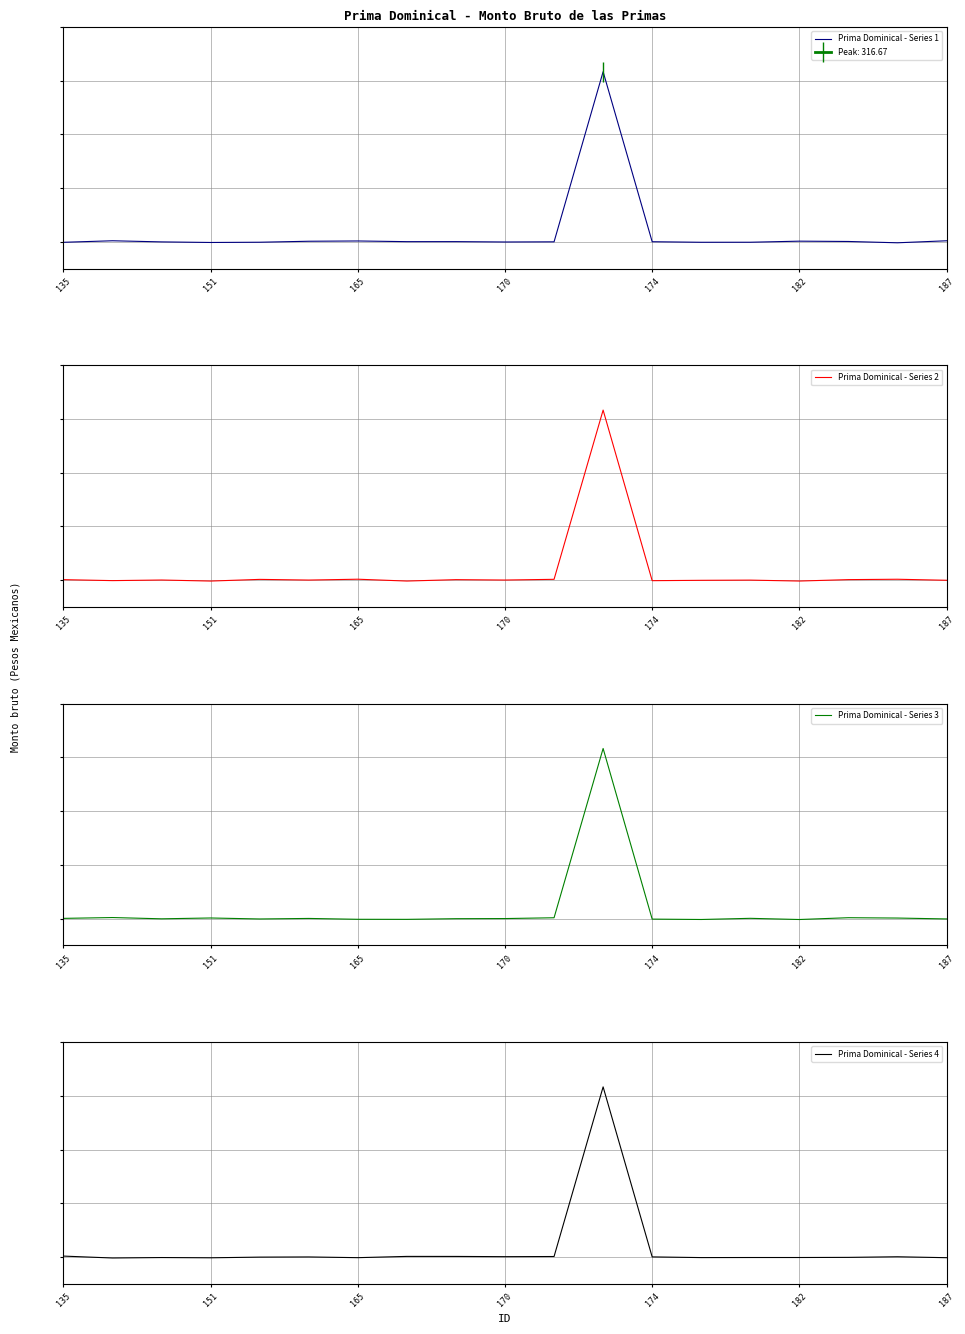

Which category has the highest value across all series?

11